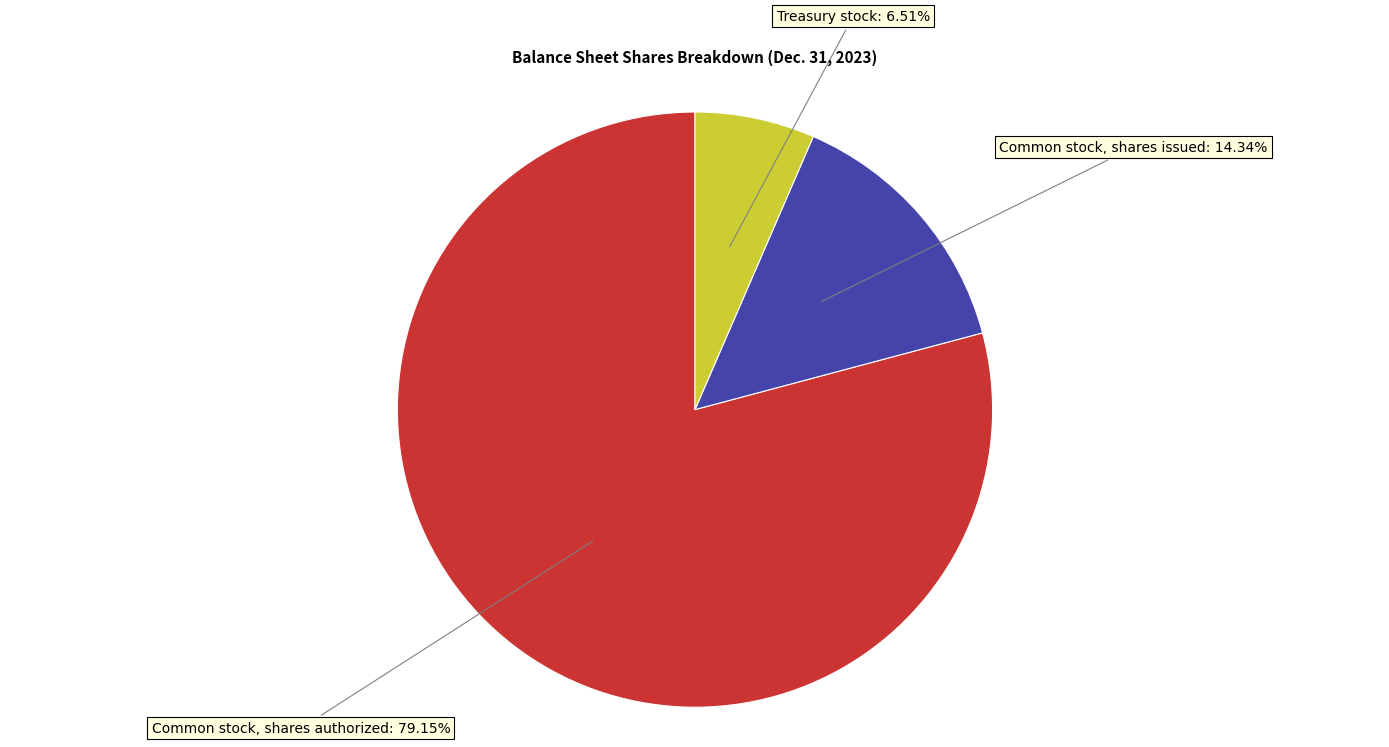

Is there a majority slice in this chart?

Yes